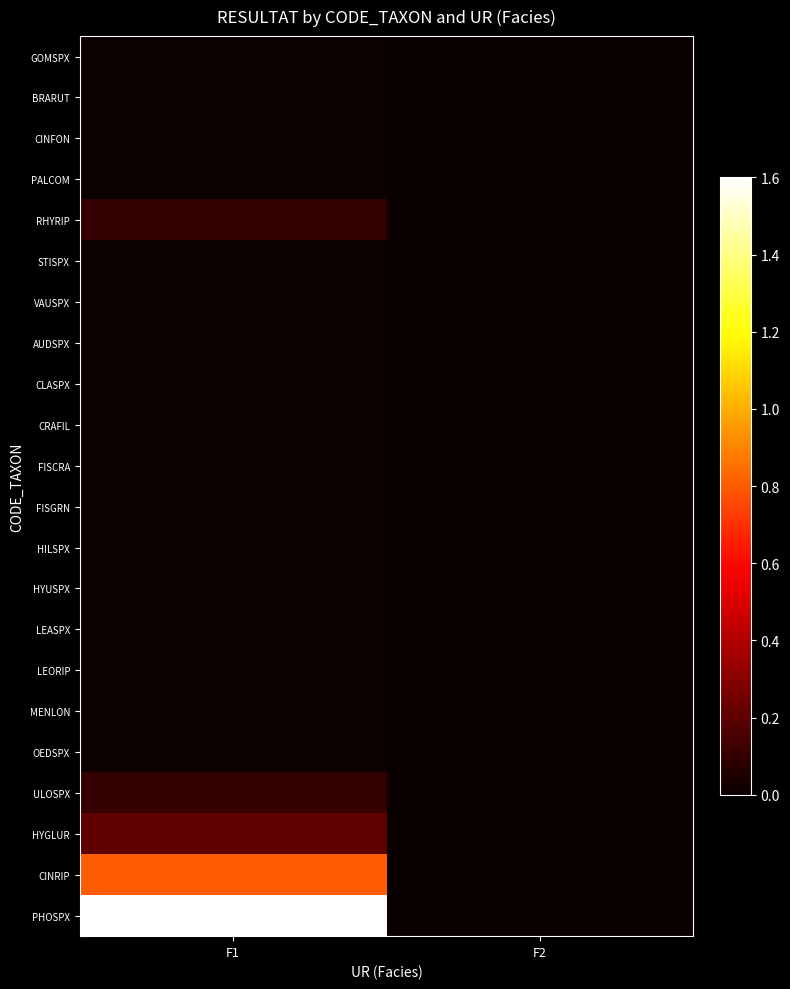

Which series changed the most between F1 and F2?

PHOSPX